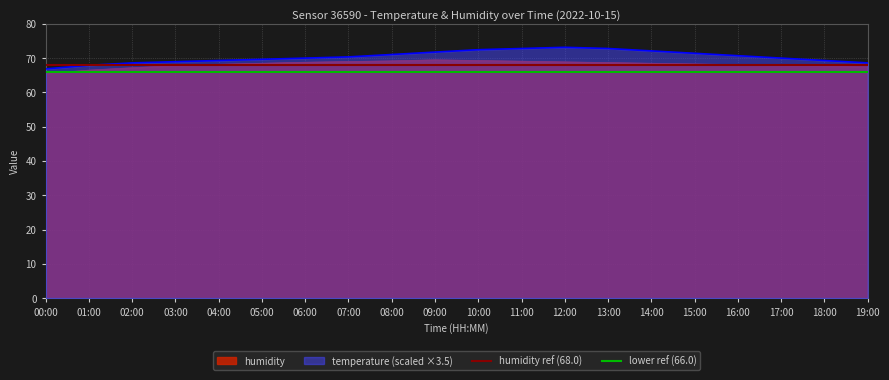

What is the difference between the second highest and minimum values in the temperature series?

5.9